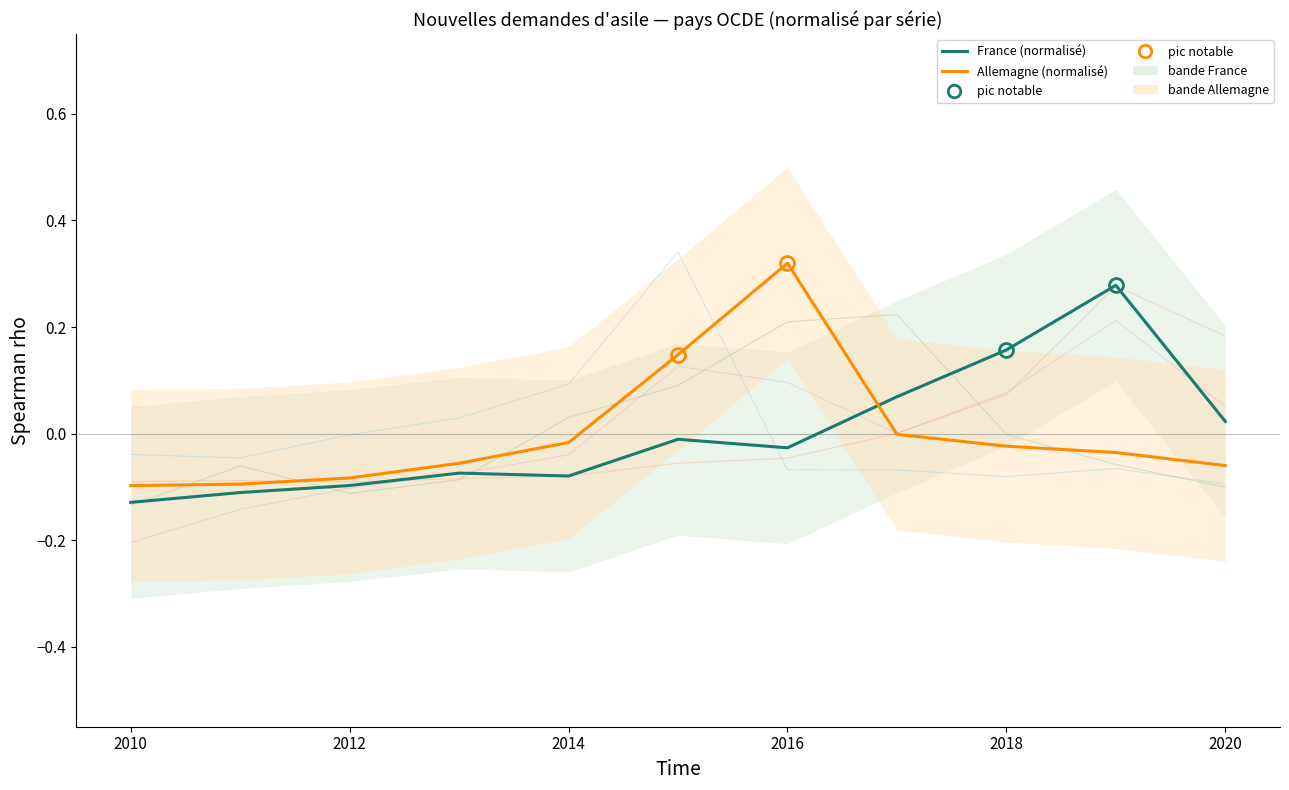

How many values in the Allemagne series exceed 0?

2